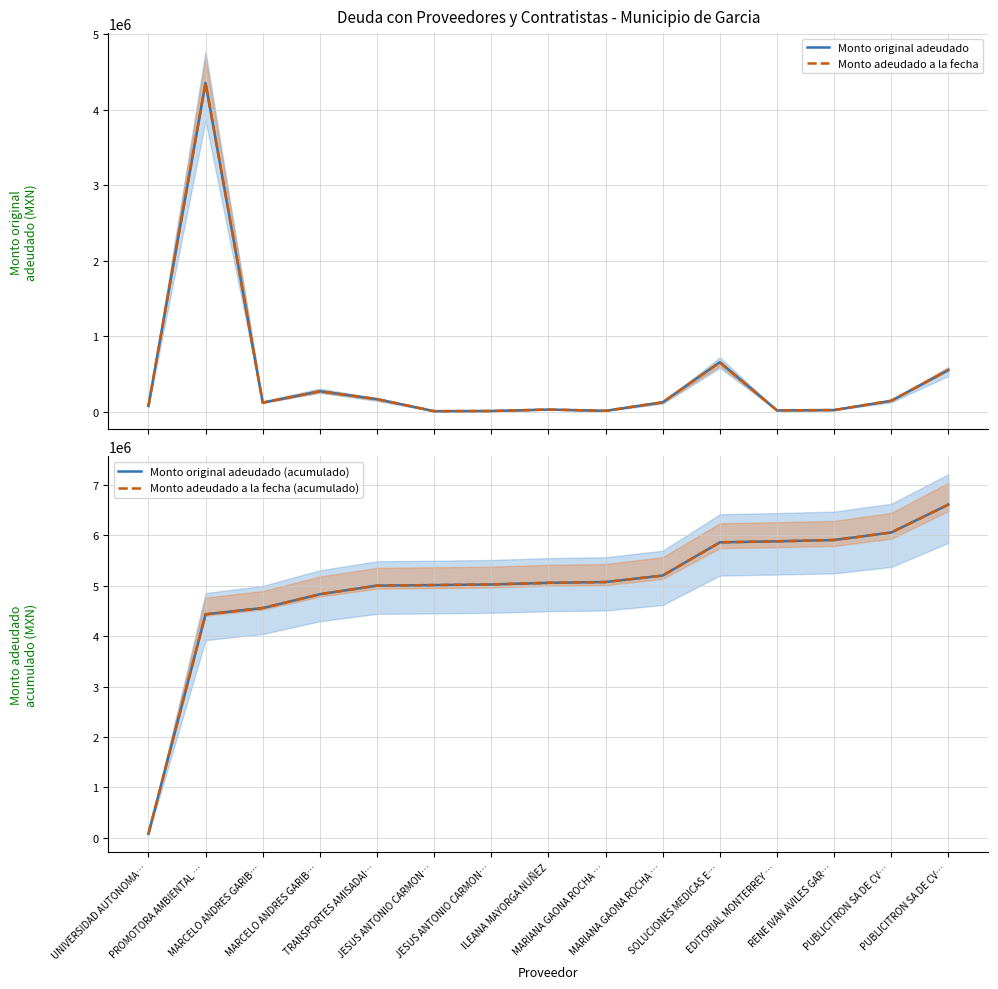

Reading right to left, transcribe all the data shown in this chart.

Monto original adeudado: PUBLICITRON SA DE CV…=554632.6	PUBLICITRON SA DE CV…=148446.6	RENE IVAN AVILES GAR…=25520.0	EDITORIAL MONTERREY …=20880.0	SOLUCIONES MEDICAS E…=658137.6	MARIANA GAONA ROCHA …=128701.4	MARIANA GAONA ROCHA …=15748.0	ILEANA MAYORGA NUÑEZ=31900.0	JESUS ANTONIO CARMON…=13026.8	JESUS ANTONIO CARMON…=10730.0	TRANSPORTES AMISADAI…=170451.8	MARCELO ANDRES GARIB…=274363.2	MARCELO ANDRES GARIB…=123247.7	PROMOTORA AMBIENTAL …=4353041.4	UNIVERSIDAD AUTONOMA…=80271.7
Monto adeudado a la fecha: PUBLICITRON SA DE CV…=554632.6	PUBLICITRON SA DE CV…=148446.6	RENE IVAN AVILES GAR…=25520.0	EDITORIAL MONTERREY …=20880.0	SOLUCIONES MEDICAS E…=658137.6	MARIANA GAONA ROCHA …=128701.4	MARIANA GAONA ROCHA …=15748.0	ILEANA MAYORGA NUÑEZ=31900.0	JESUS ANTONIO CARMON…=13026.8	JESUS ANTONIO CARMON…=10730.0	TRANSPORTES AMISADAI…=170451.8	MARCELO ANDRES GARIB…=274363.2	MARCELO ANDRES GARIB…=123247.7	PROMOTORA AMBIENTAL …=4353041.4	UNIVERSIDAD AUTONOMA…=80271.7
Monto original adeudado (acumulado): PUBLICITRON SA DE CV…=6609098.8	PUBLICITRON SA DE CV…=6054466.3	RENE IVAN AVILES GAR…=5906019.7	EDITORIAL MONTERREY …=5880499.7	SOLUCIONES MEDICAS E…=5859619.7	MARIANA GAONA ROCHA …=5201482.1	MARIANA GAONA ROCHA …=5072780.6	ILEANA MAYORGA NUÑEZ=5057032.6	JESUS ANTONIO CARMON…=5025132.6	JESUS ANTONIO CARMON…=5012105.8	TRANSPORTES AMISADAI…=5001375.8	MARCELO ANDRES GARIB…=4830924.0	MARCELO ANDRES GARIB…=4556560.8	PROMOTORA AMBIENTAL …=4433313.2	UNIVERSIDAD AUTONOMA…=80271.7
Monto adeudado a la fecha (acumulado): PUBLICITRON SA DE CV…=6609098.8	PUBLICITRON SA DE CV…=6054466.3	RENE IVAN AVILES GAR…=5906019.7	EDITORIAL MONTERREY …=5880499.7	SOLUCIONES MEDICAS E…=5859619.7	MARIANA GAONA ROCHA …=5201482.1	MARIANA GAONA ROCHA …=5072780.6	ILEANA MAYORGA NUÑEZ=5057032.6	JESUS ANTONIO CARMON…=5025132.6	JESUS ANTONIO CARMON…=5012105.8	TRANSPORTES AMISADAI…=5001375.8	MARCELO ANDRES GARIB…=4830924.0	MARCELO ANDRES GARIB…=4556560.8	PROMOTORA AMBIENTAL …=4433313.2	UNIVERSIDAD AUTONOMA…=80271.7